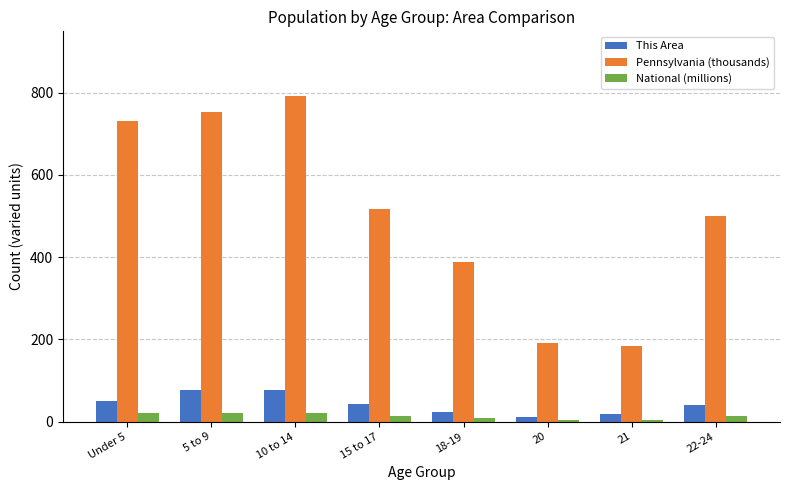

The National (millions) series shows 9.1 at 18-19. True or false?

True